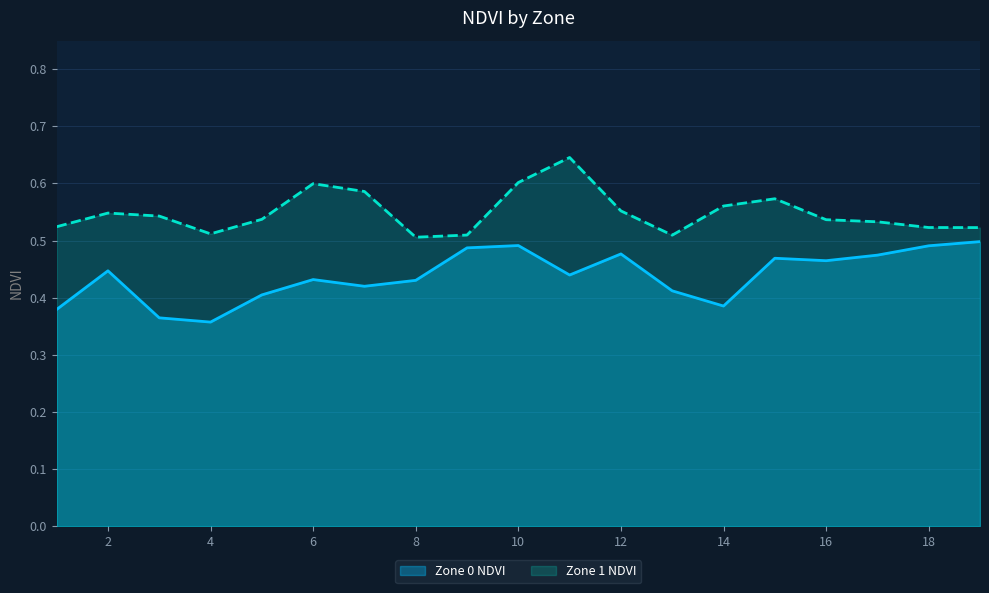

Between 10 and 19, which is larger?

19